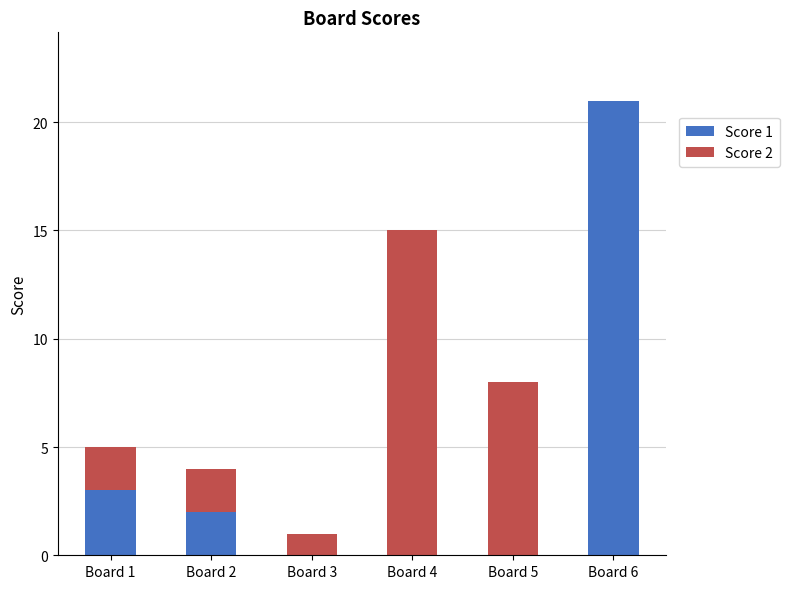

Which category has the highest value in the Score 1 series?

Board 6